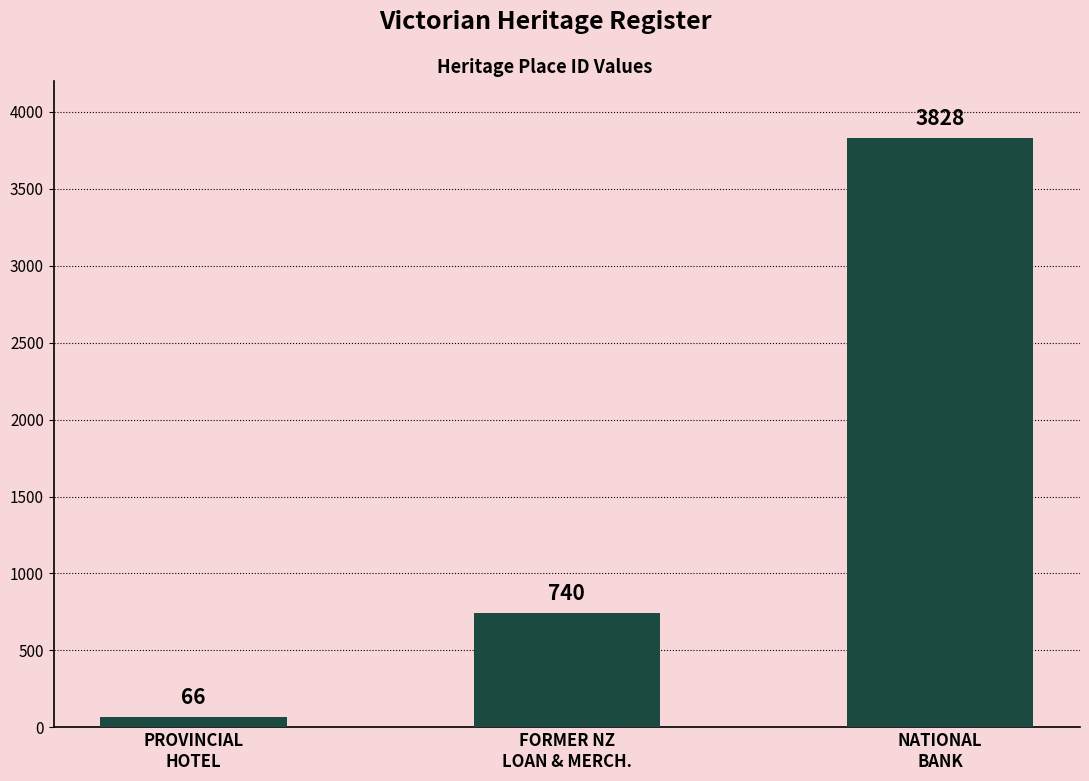

What is the label of the 2nd bar from the right?

FORMER NZ
LOAN & MERCH.